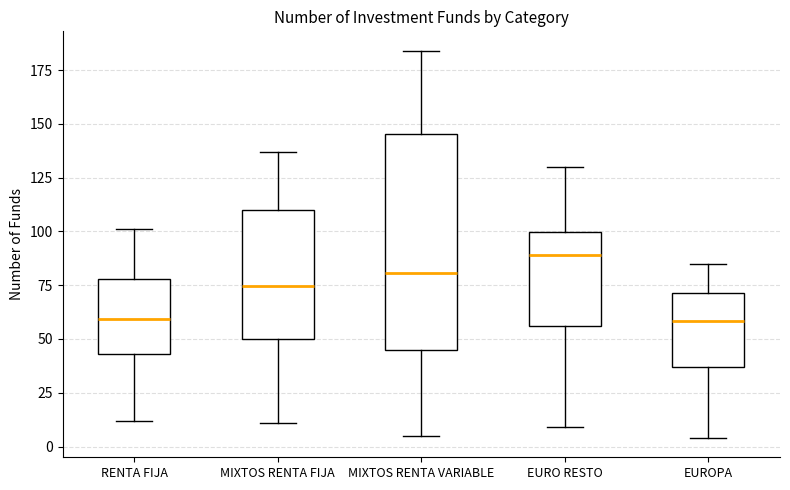

Reading left to right, read every box against the y-axis: the position of its median line, the range the box covers, and the ends of its whiskers. The values are not printed on the chart, so give them approximately, as read against the axis.

RENTA FIJA: median 60, box 45 to 80, whiskers 10 to 100
MIXTOS RENTA FIJA: median 75, box 50 to 110, whiskers 10 to 135
MIXTOS RENTA VARIABLE: median 80, box 45 to 145, whiskers 5 to 185
EURO RESTO: median 90, box 55 to 100, whiskers 10 to 130
EUROPA: median 60, box 35 to 70, whiskers 5 to 85